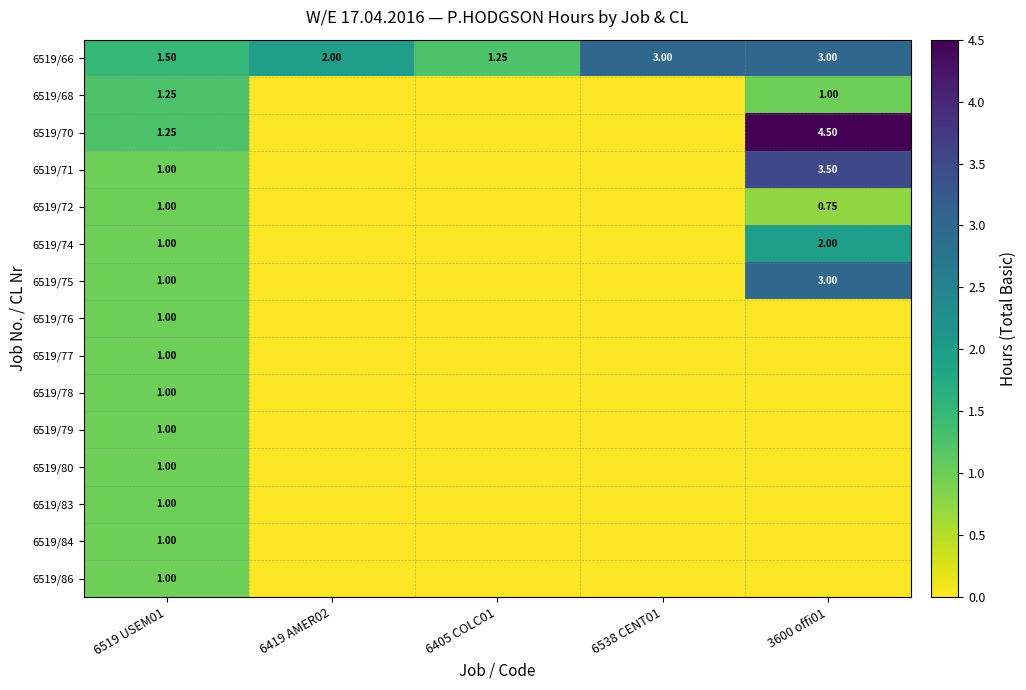

What is the difference between the maximum and minimum values in the 6519/68 series?

1.2